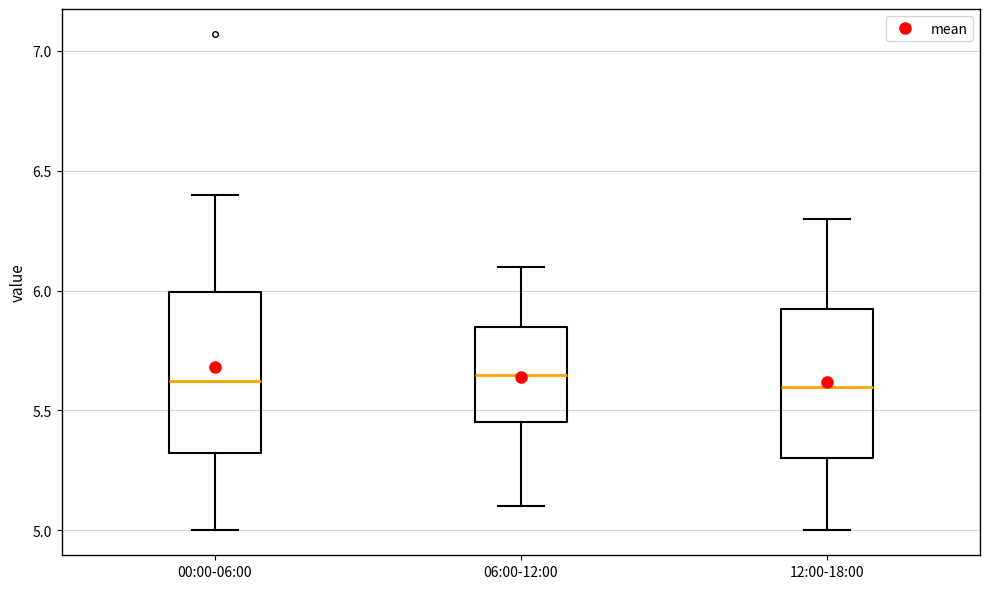

Reading left to right, transcribe this box plot: for each box, give where its median line is, the range the box spans, and where its two whiskers end, as read against the y-axis. The values are not printed on the chart, so give them approximately, as read against the axis.

00:00-06:00: median 5.65, box 5.30 to 6.00, whiskers 5.00 to 6.40
06:00-12:00: median 5.65, box 5.45 to 5.85, whiskers 5.10 to 6.10
12:00-18:00: median 5.60, box 5.30 to 5.95, whiskers 5.00 to 6.30